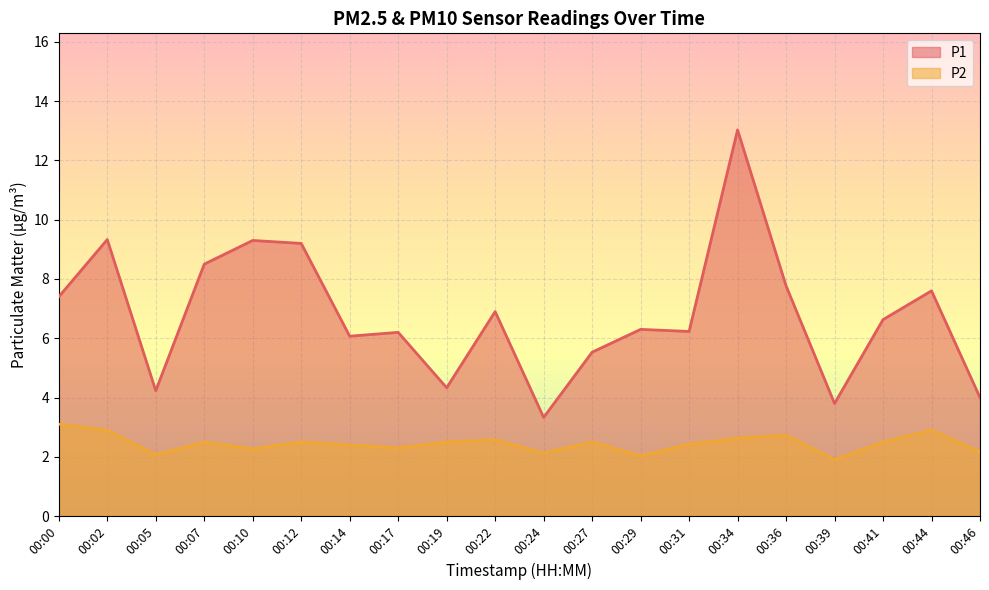

At which label does P2 reach its peak?

00:00